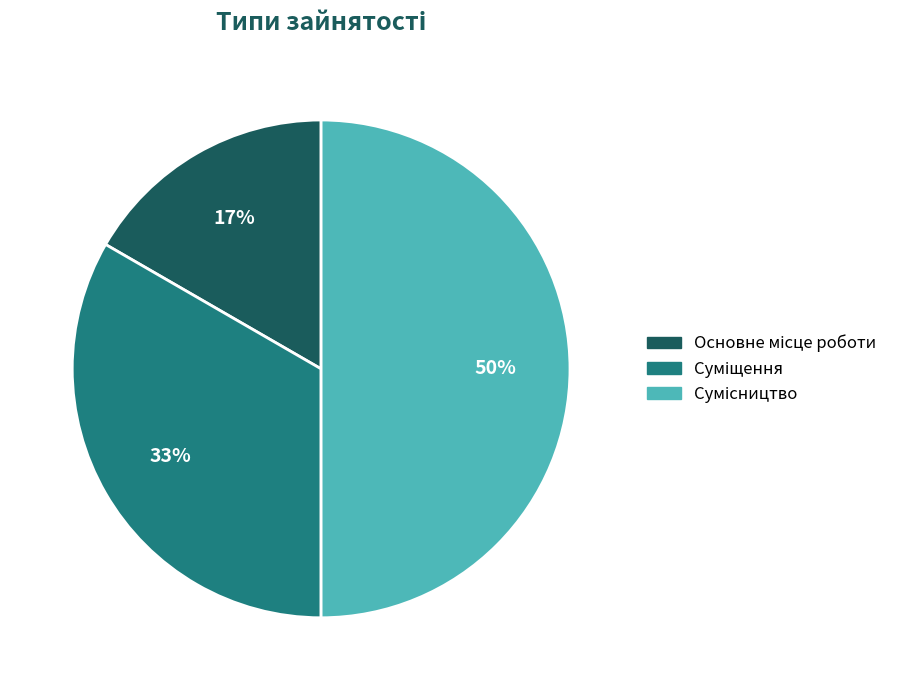

To the nearest percent, what is the average slice percentage?

33%